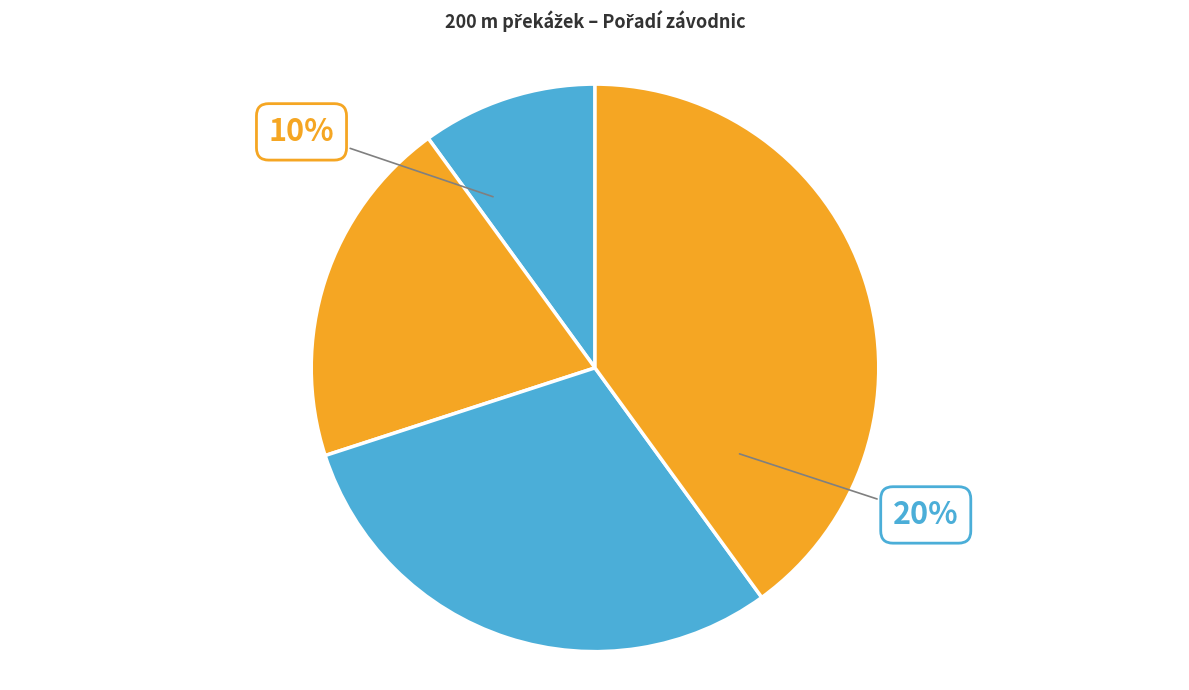

To the nearest percent, what is the average slice percentage?

25%